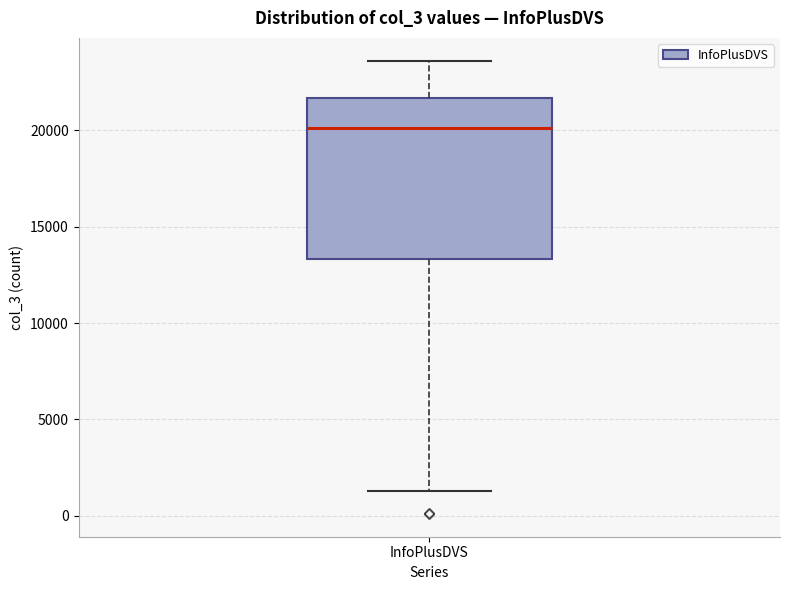

Where is the upper edge of the box for InfoPlusDVS on the y-axis? The values are not printed on the chart, so give them approximately, as read against the axis.

21500